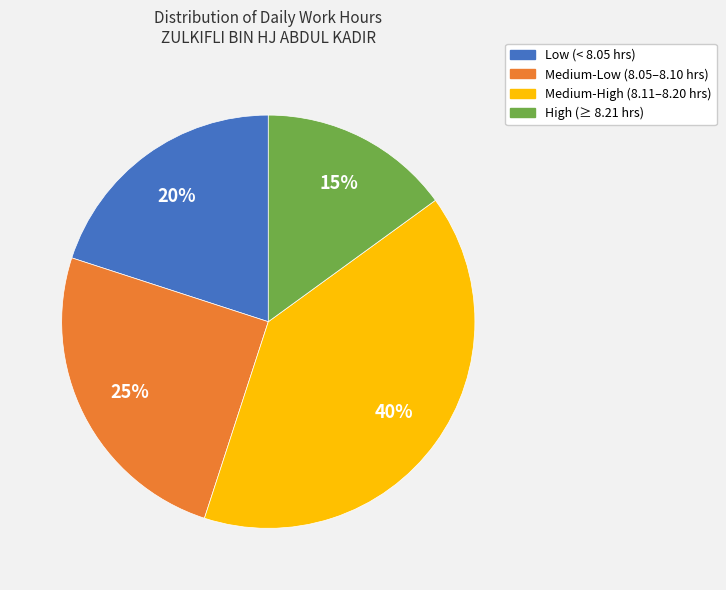

To the nearest percent, what is the difference between the largest and smallest slice percentages?

25%